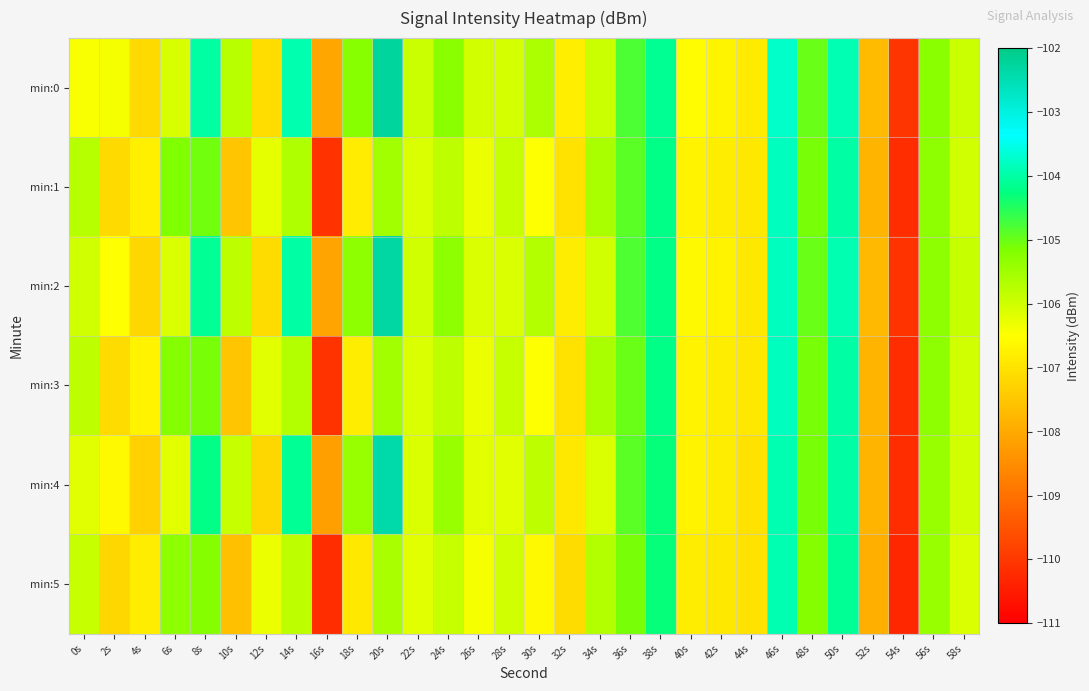

Which series has the largest total across all categories?

min:0